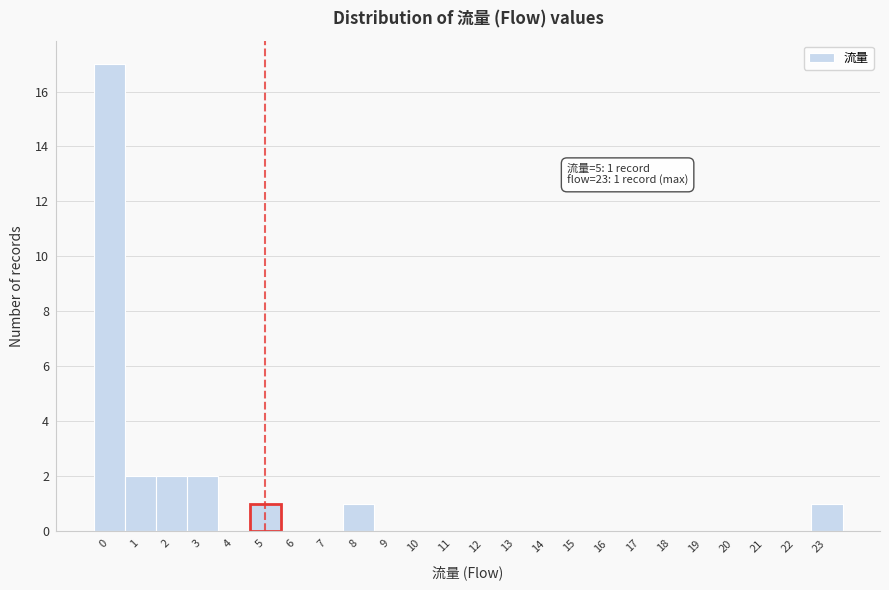

Which range on the x-axis has the tallest bar?

-0.5 to 0.5